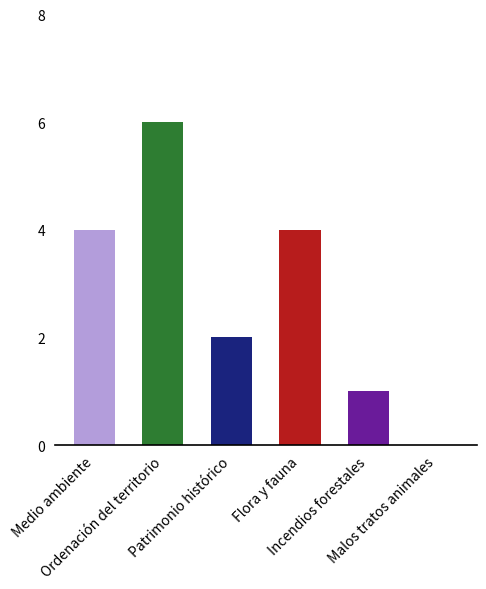

What is the sum of all values?

17